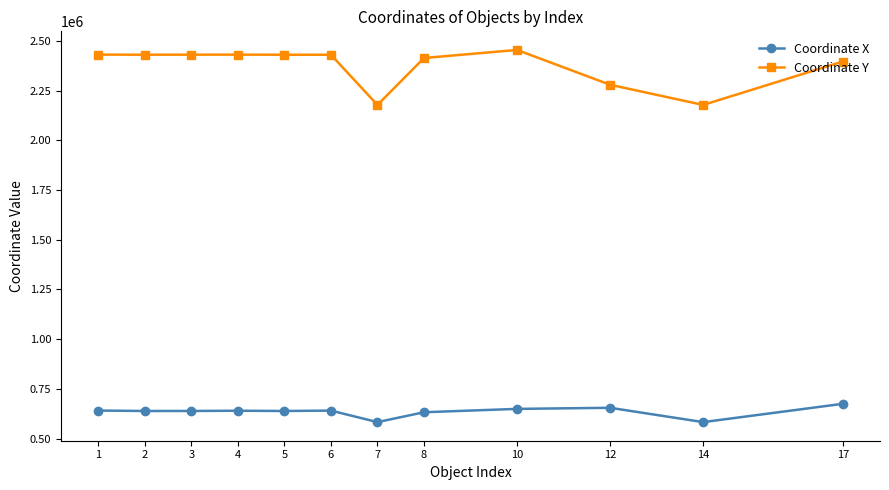

True or false: Coordinate Y and Coordinate X intersect in this chart.

False